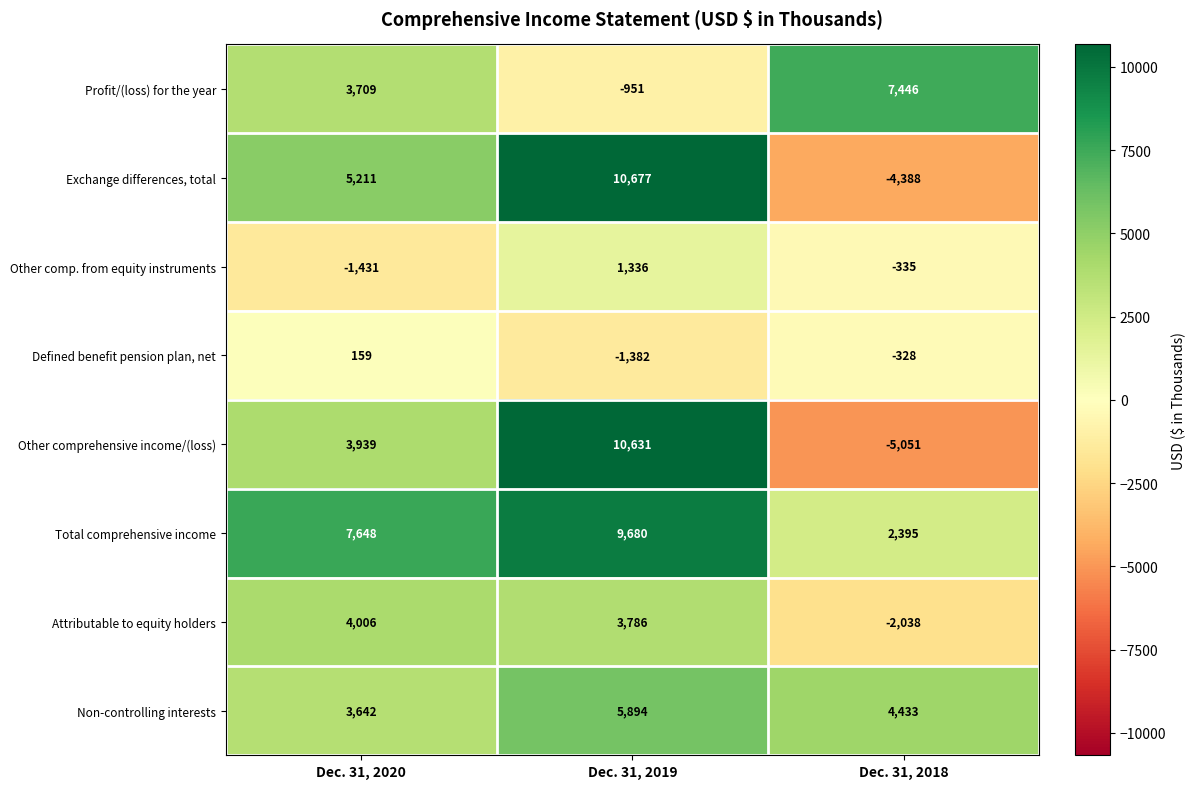

What is the difference between the highest and lowest values at Dec. 31, 2018?

12497